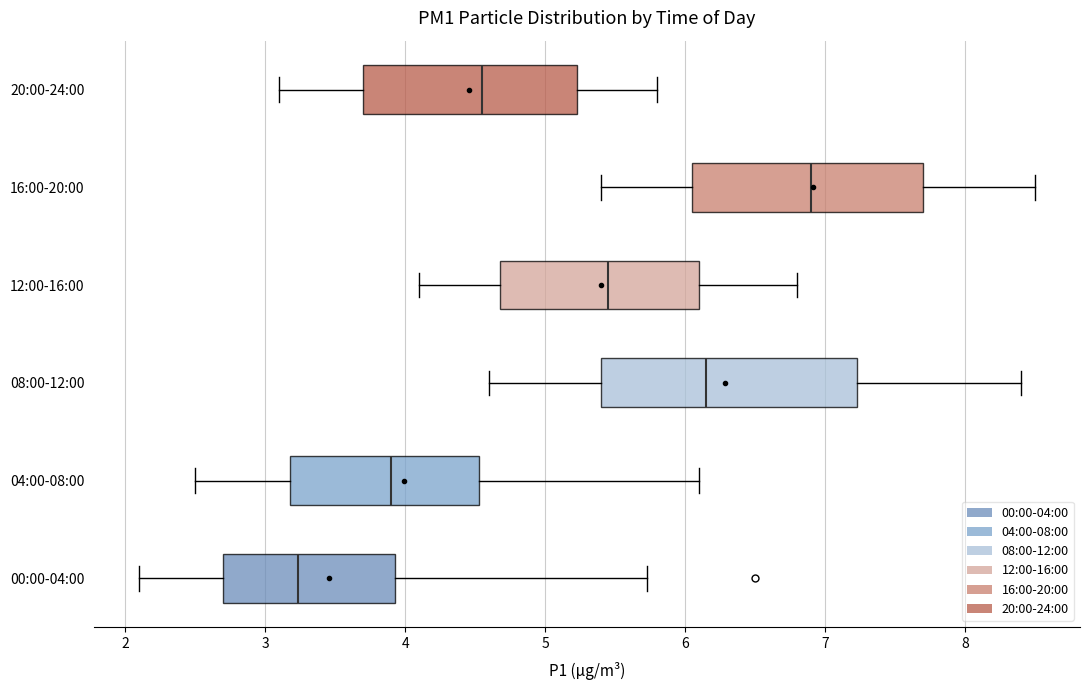

Which box's median line is the furthest to the left?

00:00-04:00